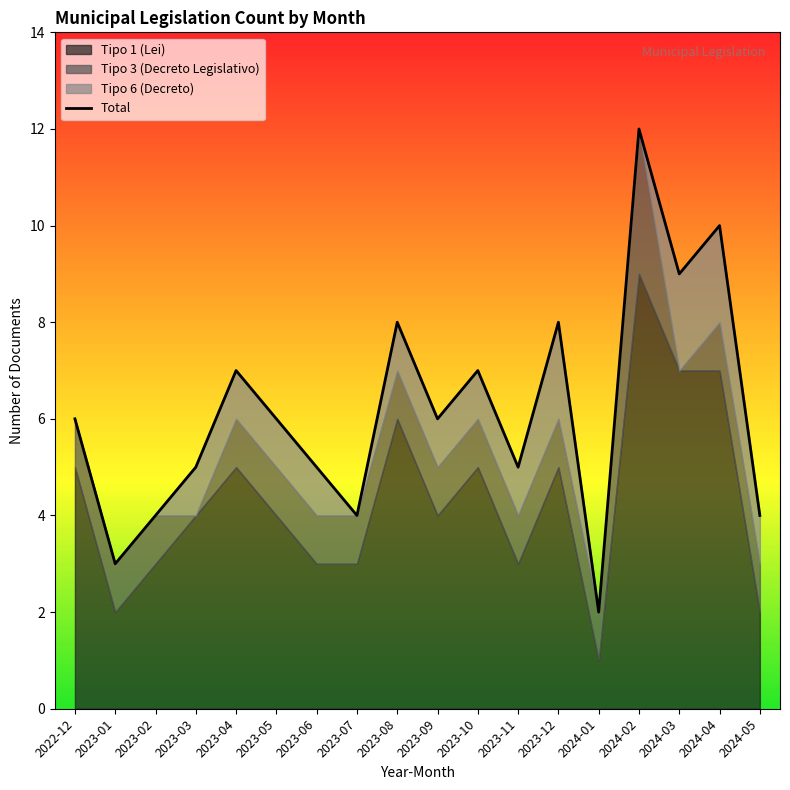

Reading left to right, what are all the values shown in this chart?

6	3	4	5	7	6	5	4	8	6	7	5	8	2	12	9	10	4